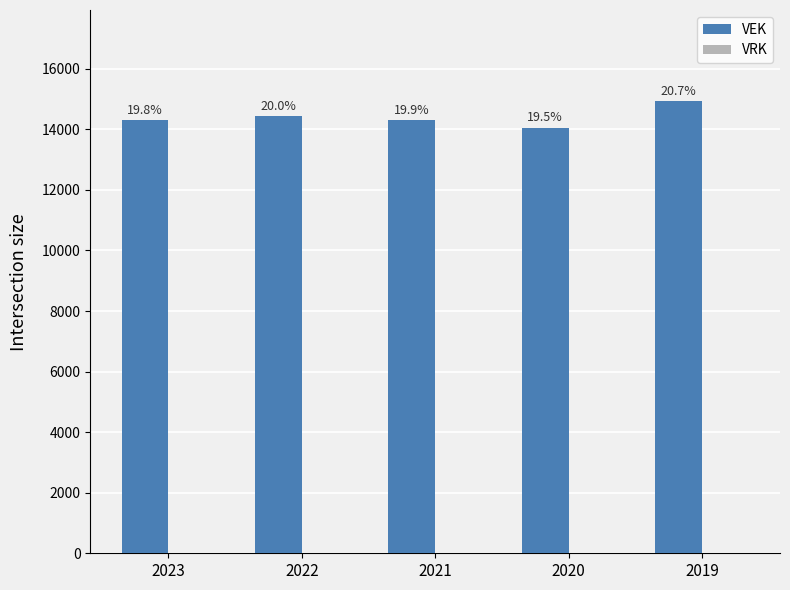

How many bars are there in total?

5